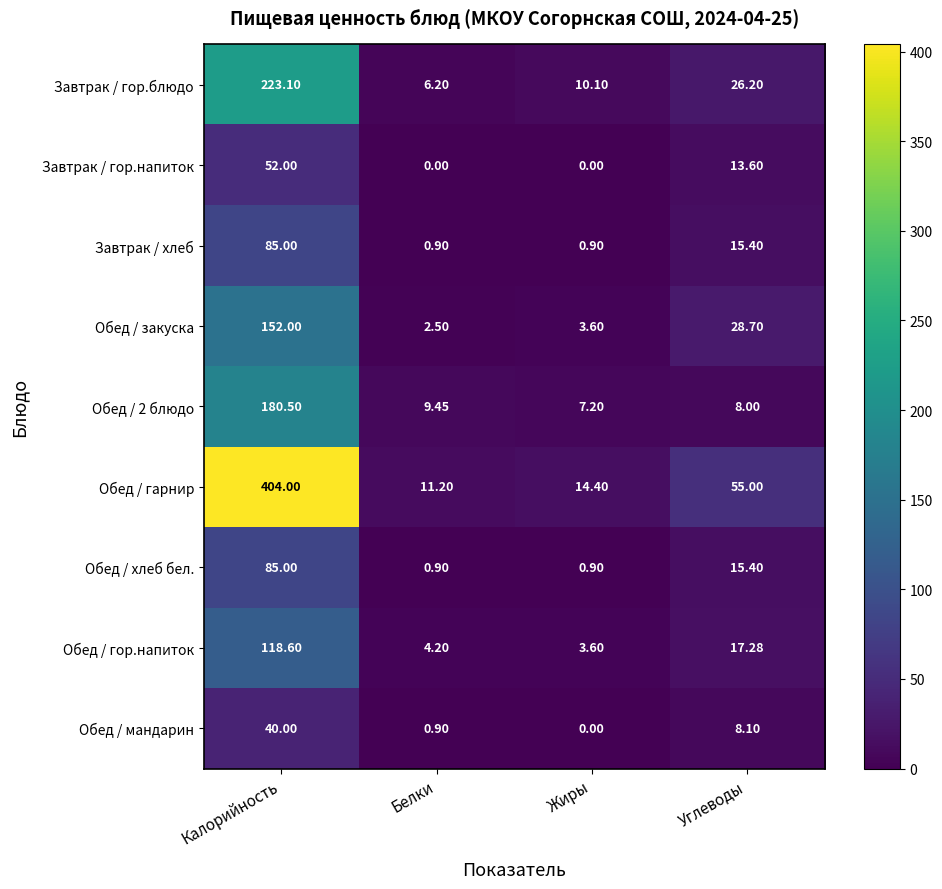

Rank the categories by Завтрак / гор.блюдо value from lowest to highest.

Белки, Жиры, Углеводы, Калорийность